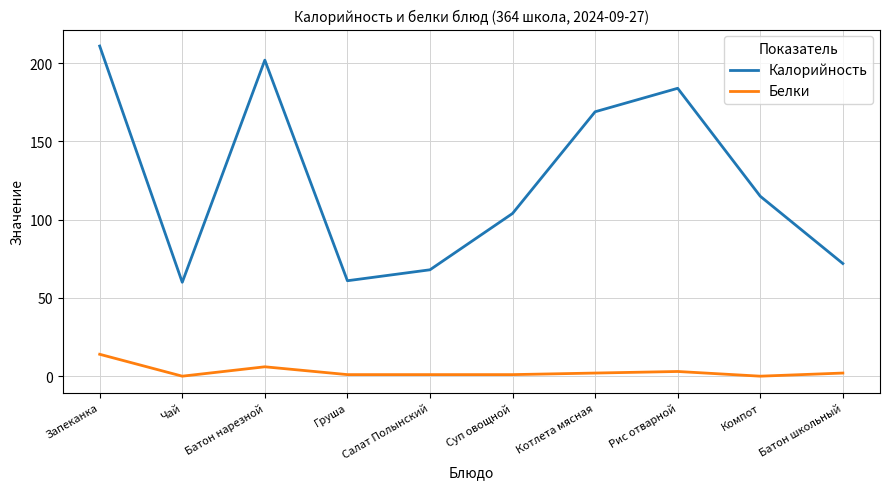

At Суп овощной, list the series in order from smallest to largest.

Белки, Калорийность